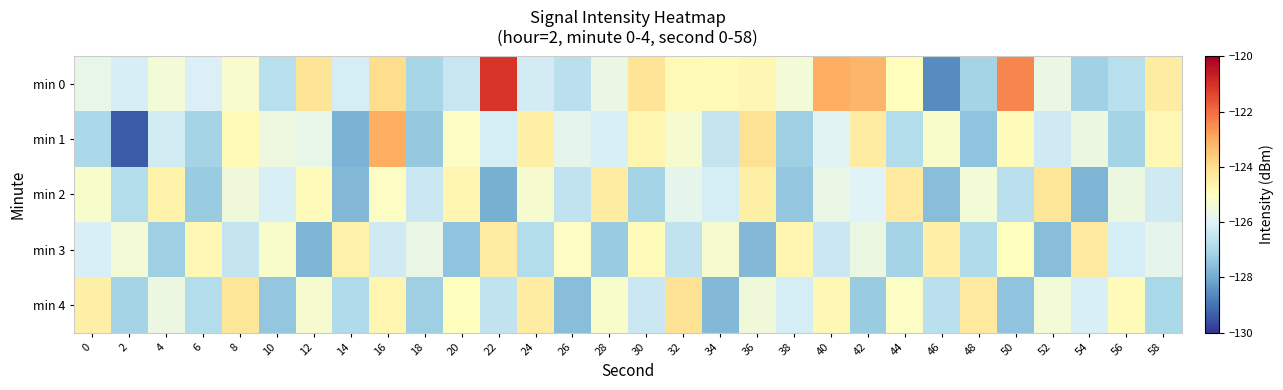

At which category is the sum across all series the highest?

16